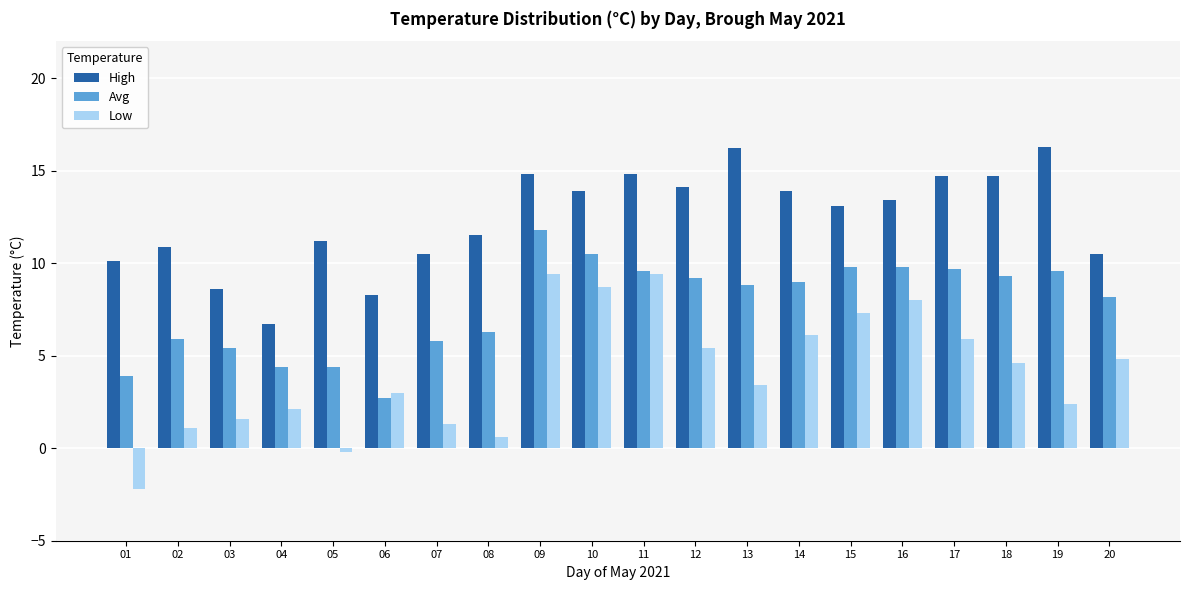

At which category is the sum across all series the highest?

09